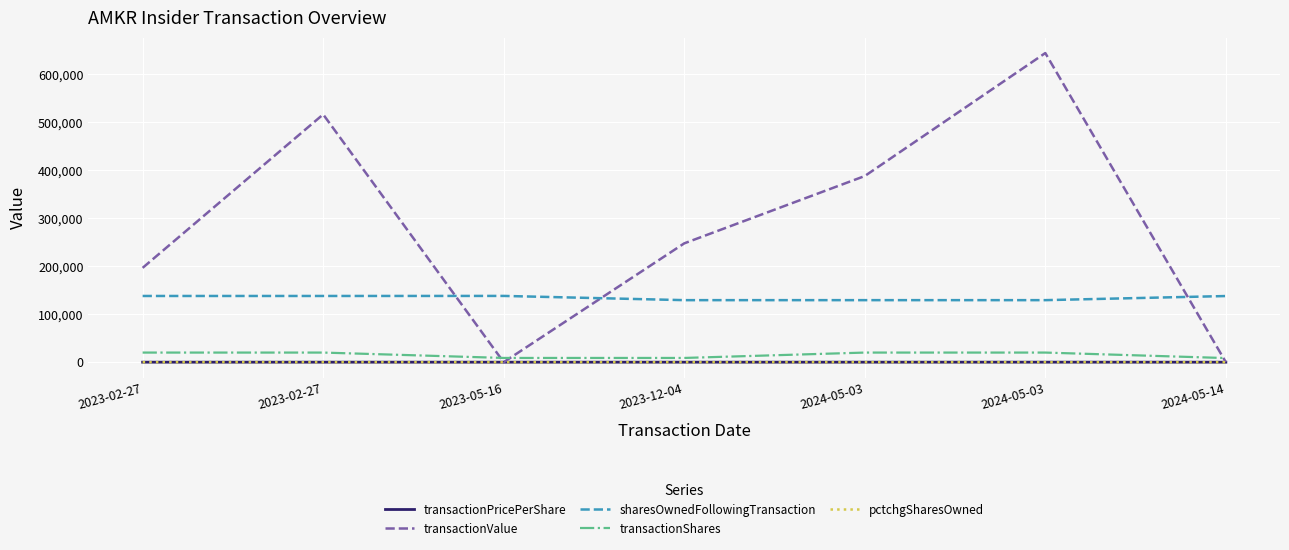

Does the chart display data point markers on the line(s)?

No